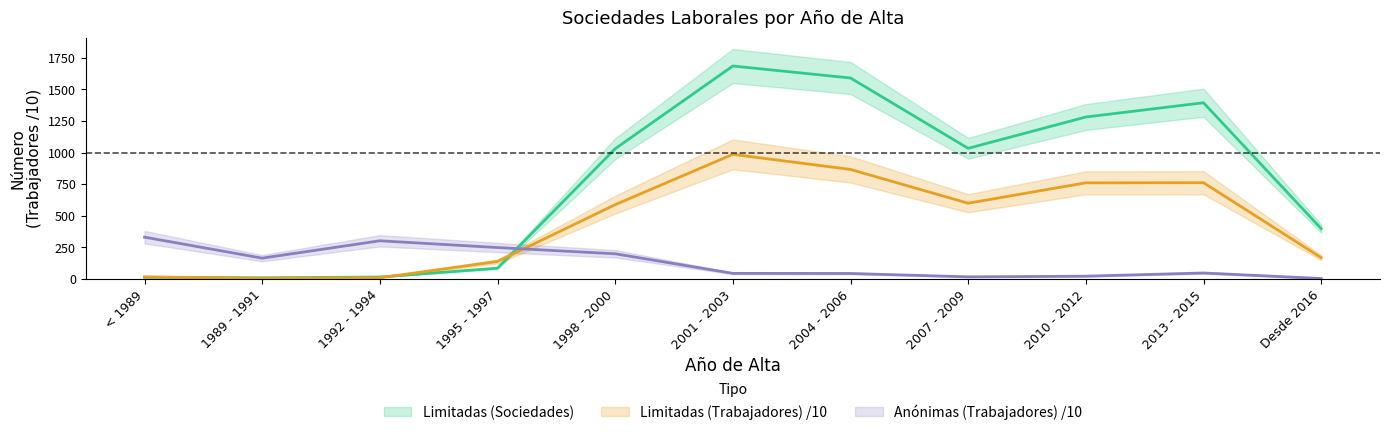

What is the average value of the Anónimas (Trabajadores) series?

128.0